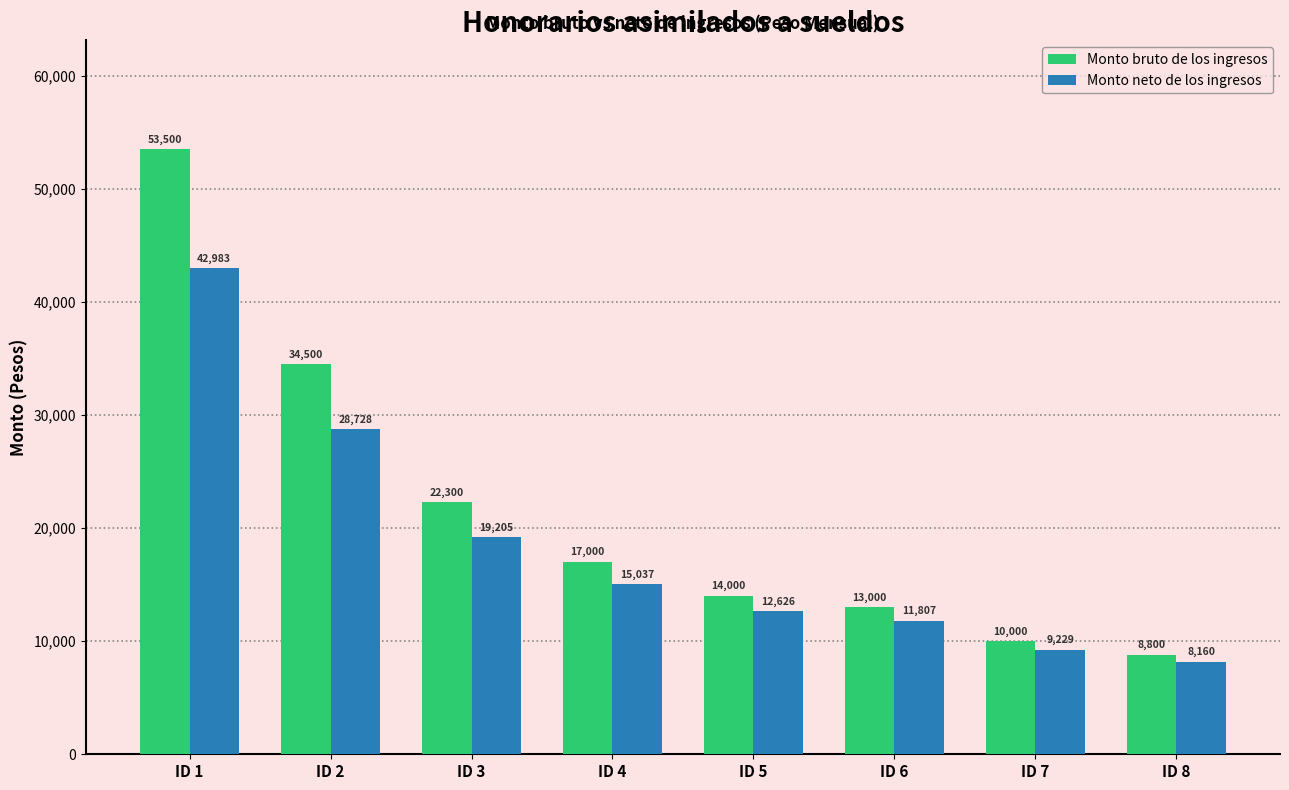

What is the difference between the second highest and second lowest values in the Monto bruto de los ingresos series?

24500.0